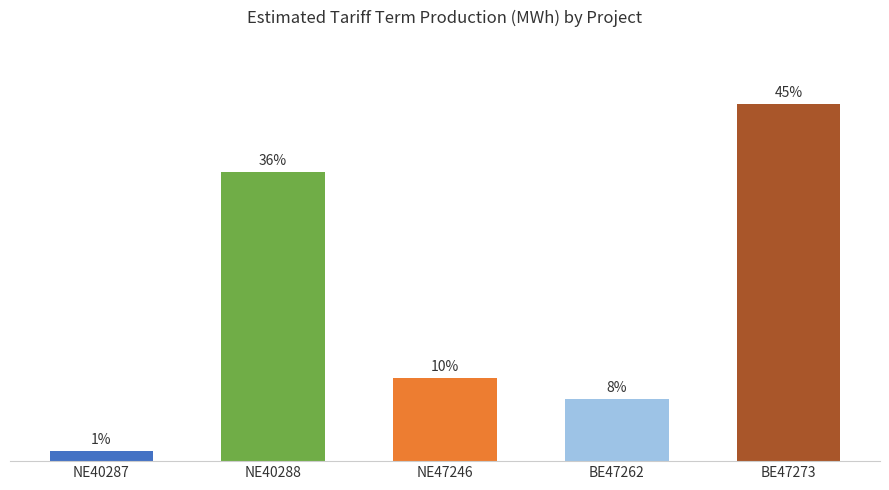

Are the bars grouped side by side (vs. stacked)?

No